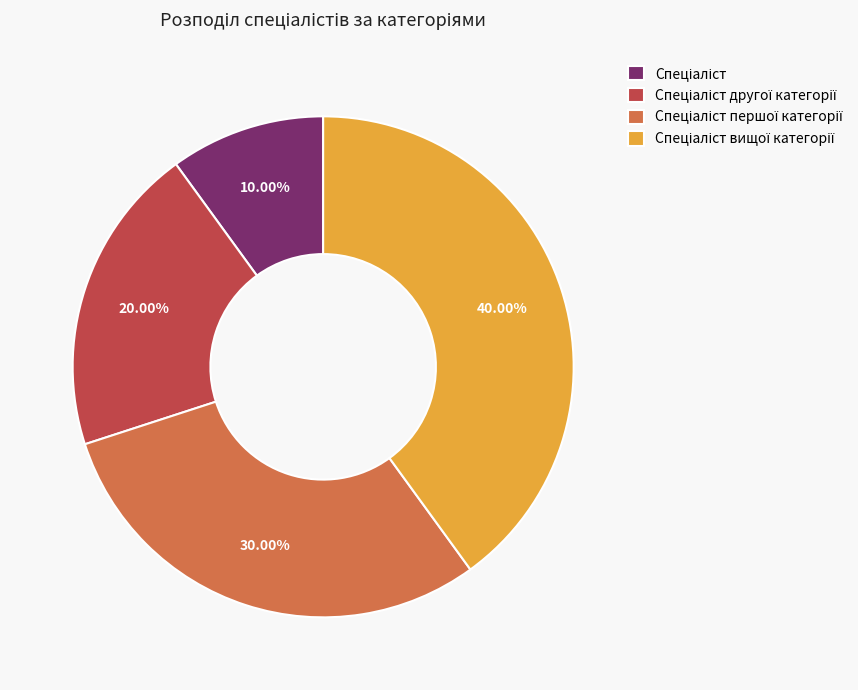

Is there any slice that represents more than half of the pie?

No